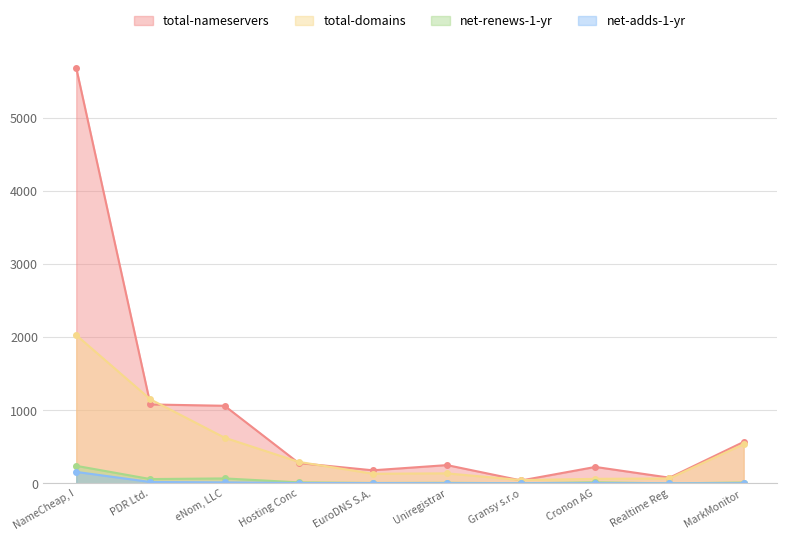

Where is the first local minimum for net-renews-1-yr?

PDR Ltd.